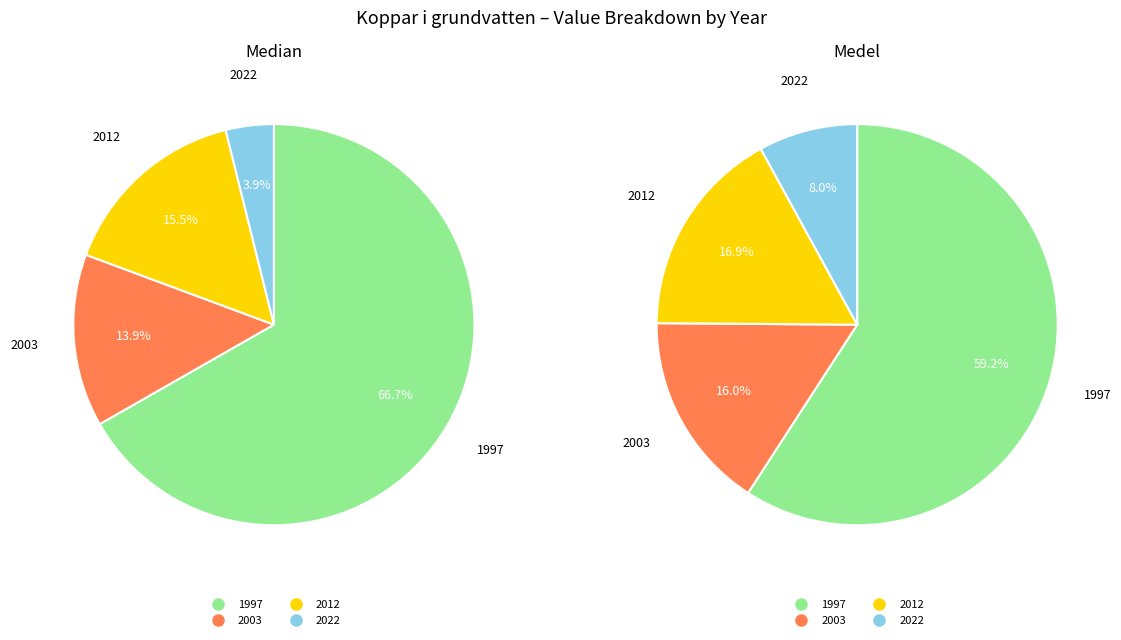

To the nearest percent, what portion does 2012 represent?

17%